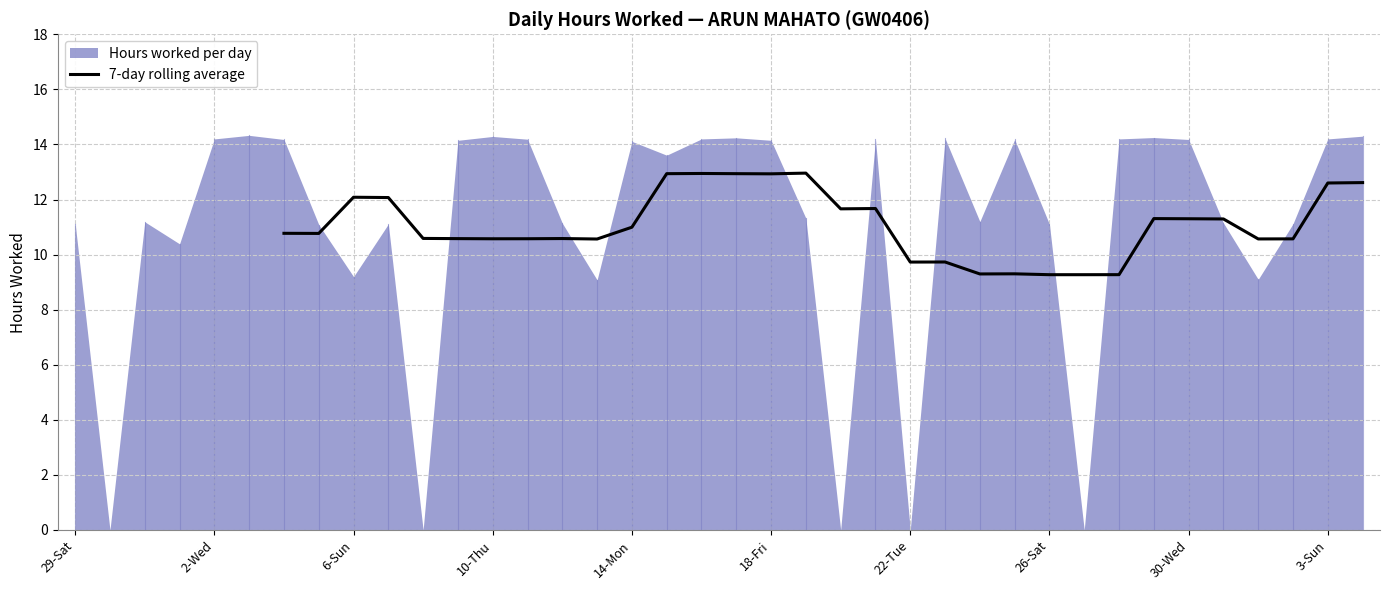

True or false: the data shows 10.6 at 11.

True